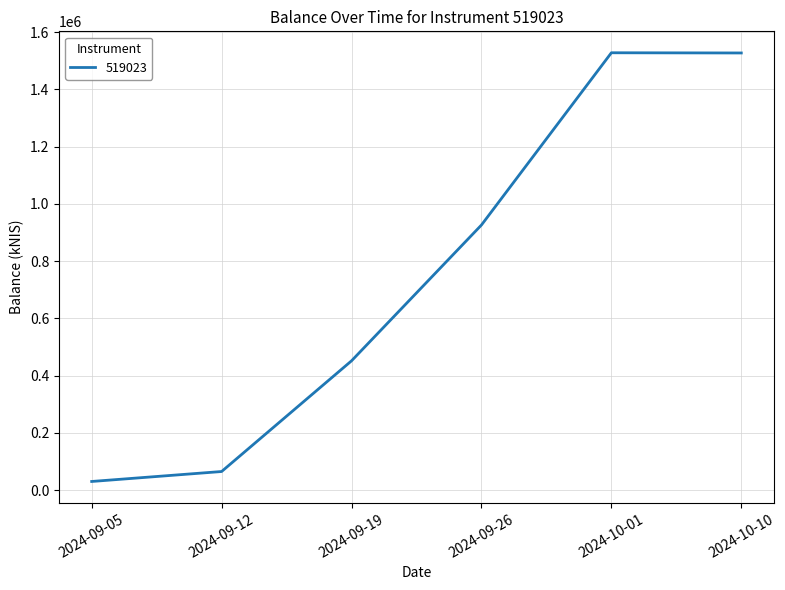

Which label corresponds to the smallest value in the chart?

2024-09-05